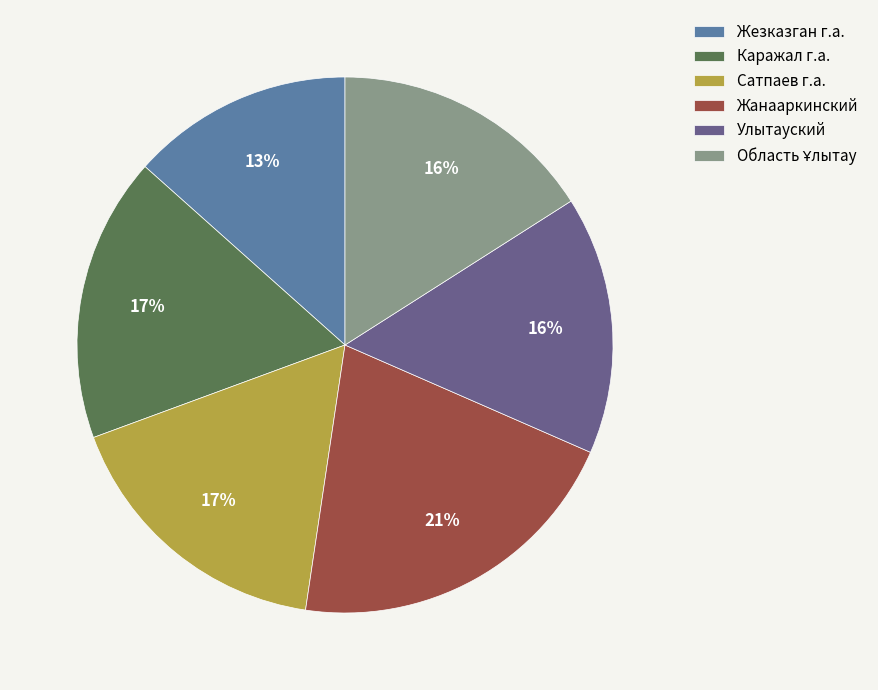

What percentage is the Улытауский slice, to the nearest percent?

16%